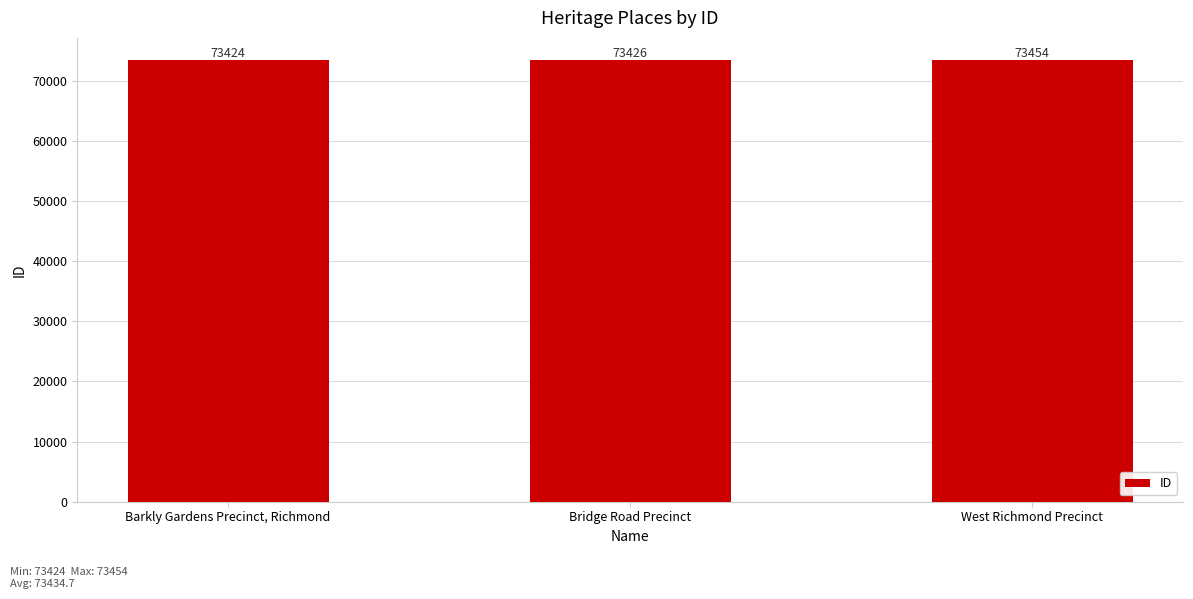

What is the ratio of the value at Bridge Road Precinct to the value at West Richmond Precinct?

1.0